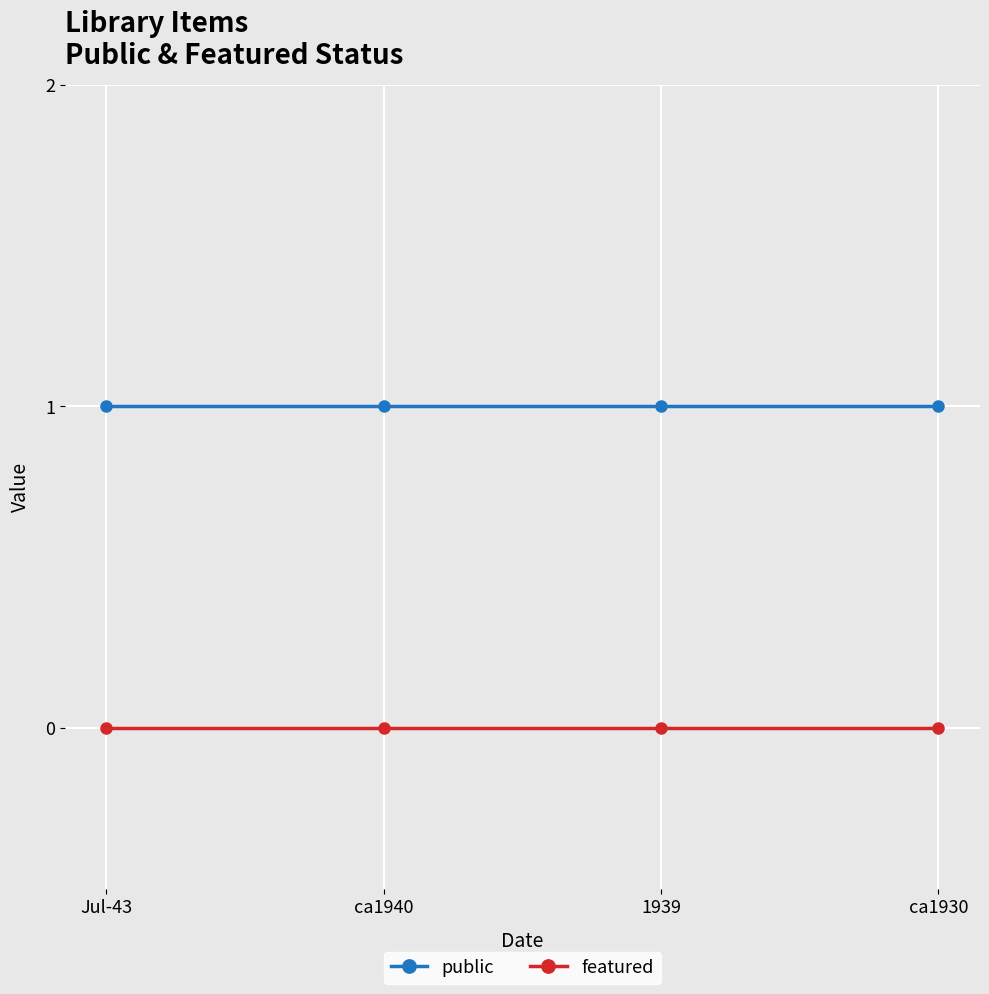

Reading right to left, list all the values displayed in this chart.

public: 1	1	1	1
featured: 0	0	0	0